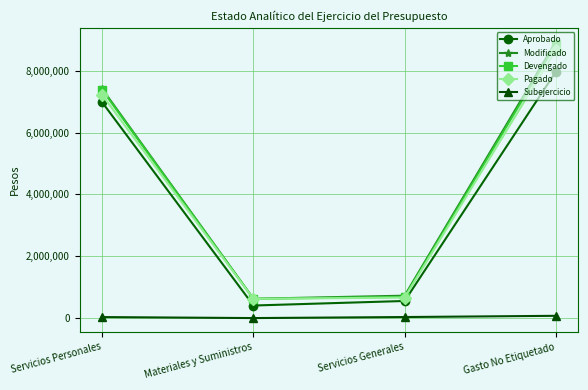

At how many categories does at least one series exceed 3896419?

2